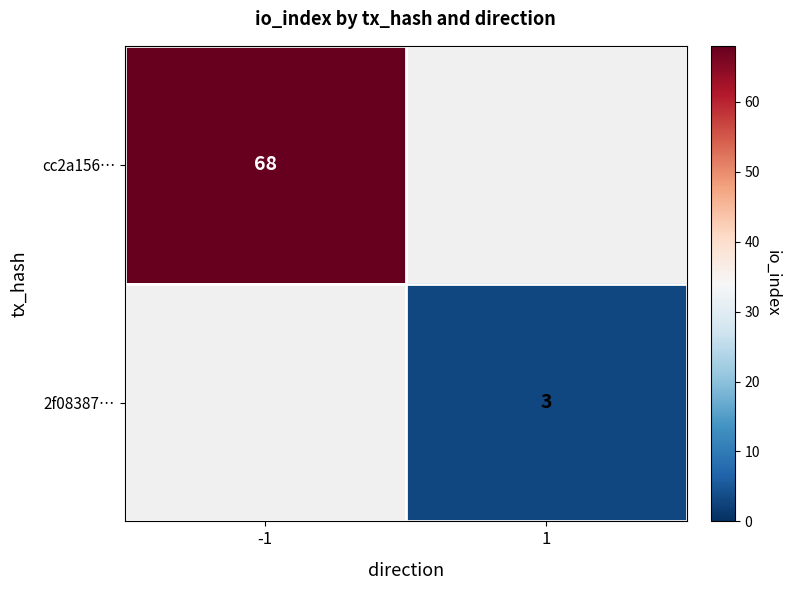

The value of cc2a156… at -1 is 68. True or false?

True